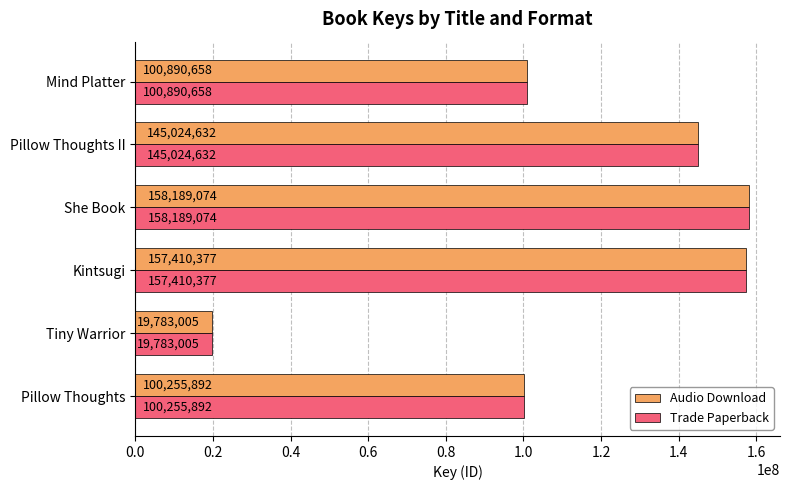

At which category is the sum across all series the highest?

She Book